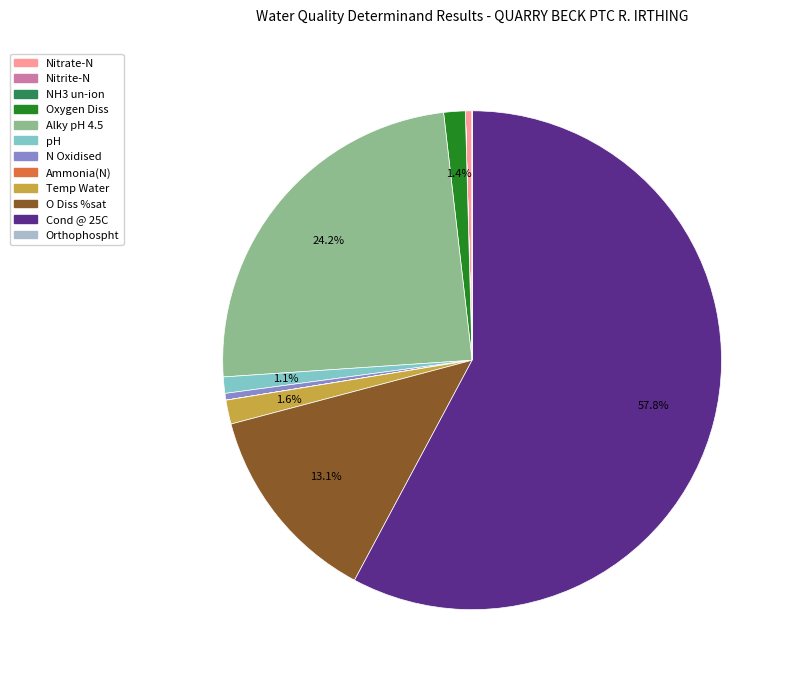

Is there a majority slice in this chart?

Yes